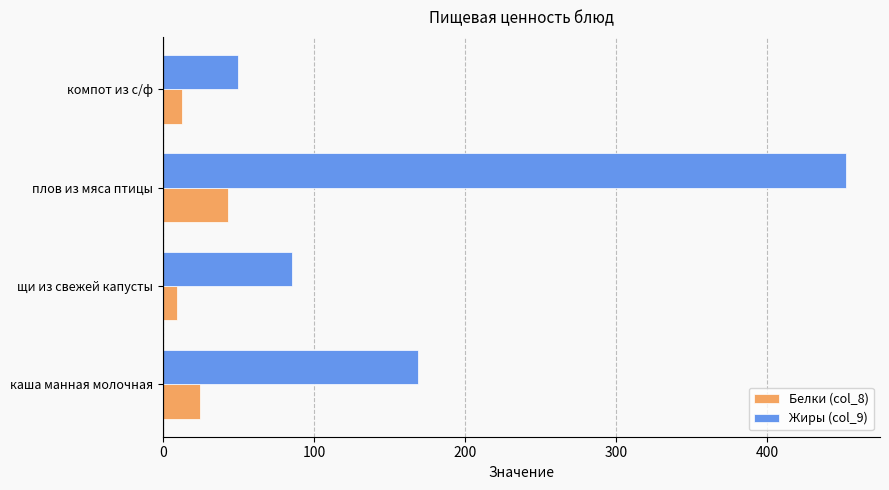

Between плов из мяса птицы and компот из с/ф, which series saw the biggest shift?

Жиры (col_9)